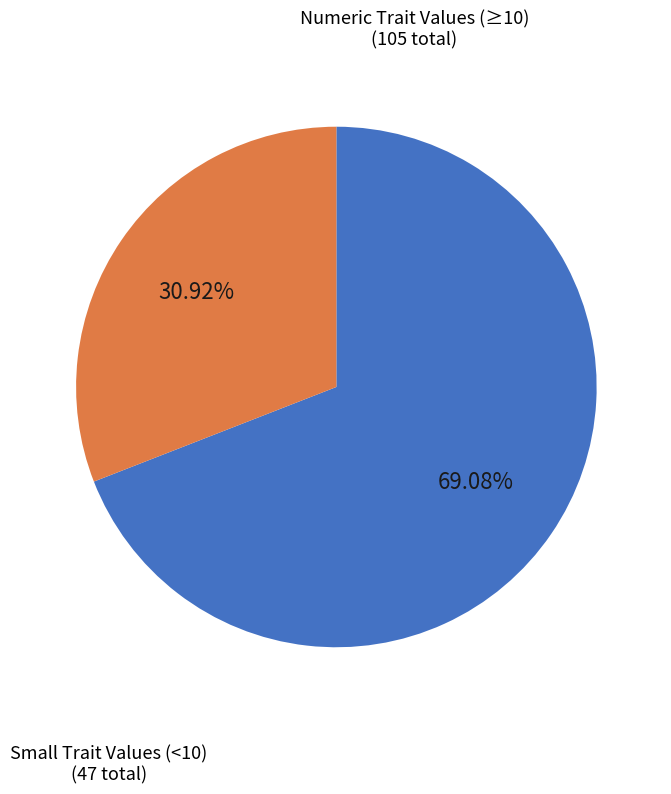

Is there a majority slice in this chart?

Yes